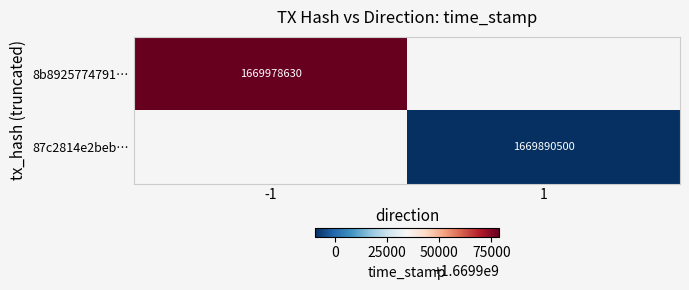

True or false: 8b8925774791… has a value of 2358414111 at -1.

False